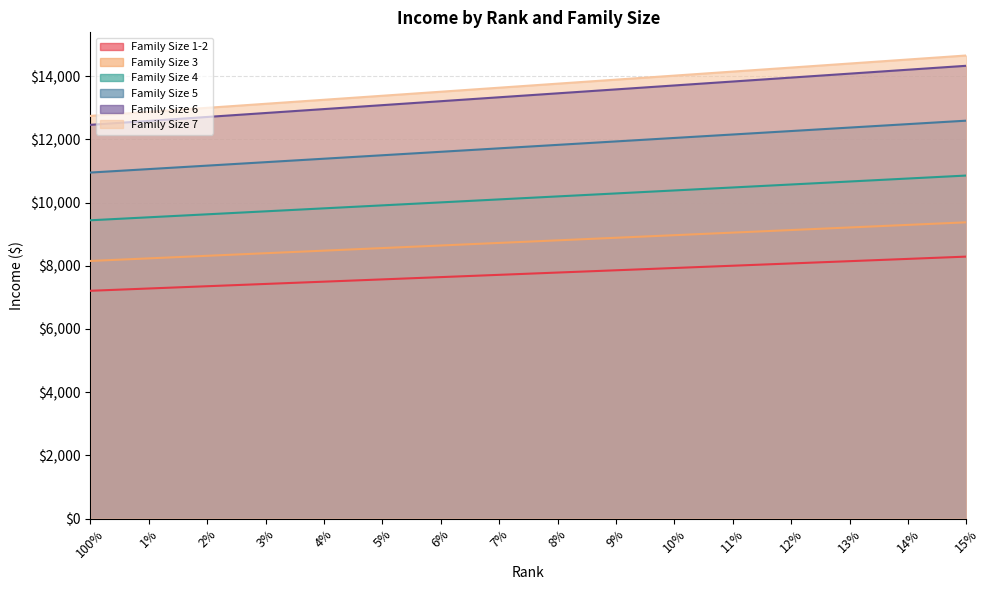

Between 5% and 9%, which series saw the biggest shift?

Family Size 7